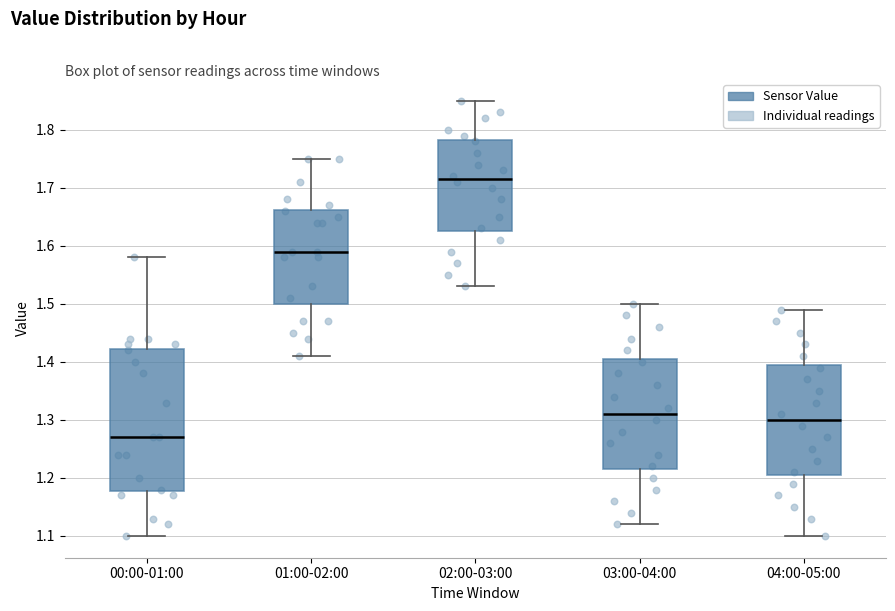

Which box is the tallest, from its lower edge to its upper edge?

00:00-01:00